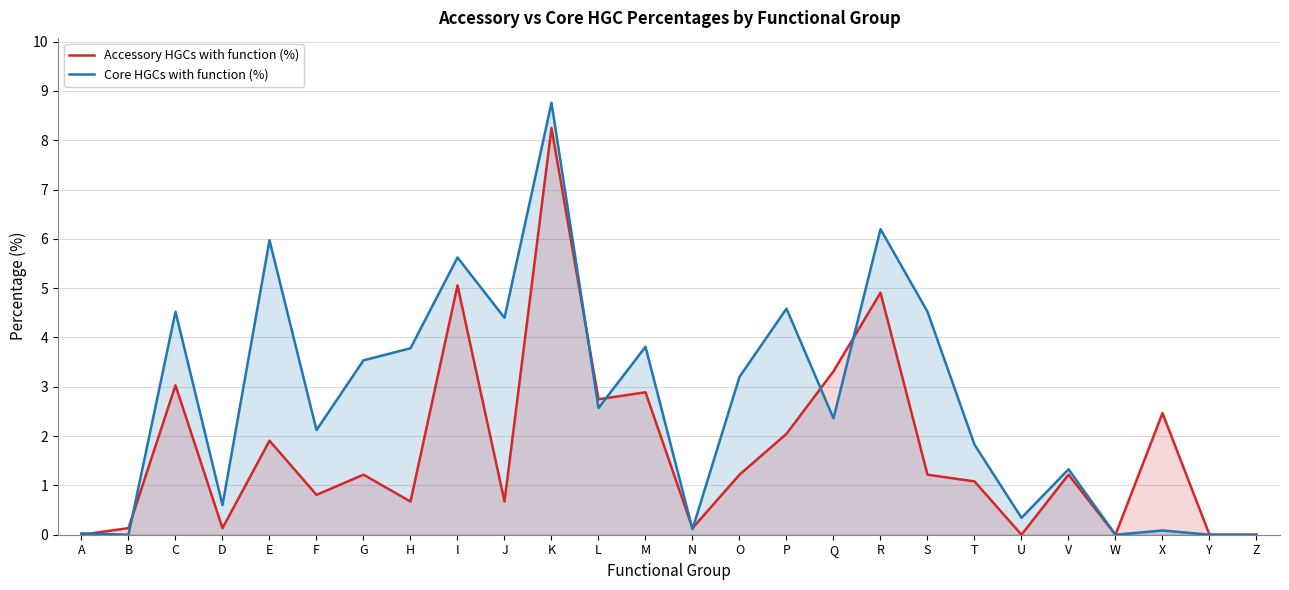

Reading left to right, extract all data points from this chart.

Accessory HGCs with function (%): A=0.0	B=0.1	C=3.0	D=0.1	E=1.9	F=0.8	G=1.2	H=0.7	I=5.1	J=0.7	K=8.2	L=2.7	M=2.9	N=0.1	O=1.2	P=2.0	Q=3.3	R=4.9	S=1.2	T=1.1	U=0.0	V=1.2	W=0.0	X=2.5	Y=0.0	Z=0.0
Core HGCs with function (%): A=0.0	B=0.0	C=4.5	D=0.6	E=6.0	F=2.1	G=3.5	H=3.8	I=5.6	J=4.4	K=8.8	L=2.6	M=3.8	N=0.1	O=3.2	P=4.6	Q=2.4	R=6.2	S=4.5	T=1.8	U=0.3	V=1.3	W=0.0	X=0.1	Y=0.0	Z=0.0